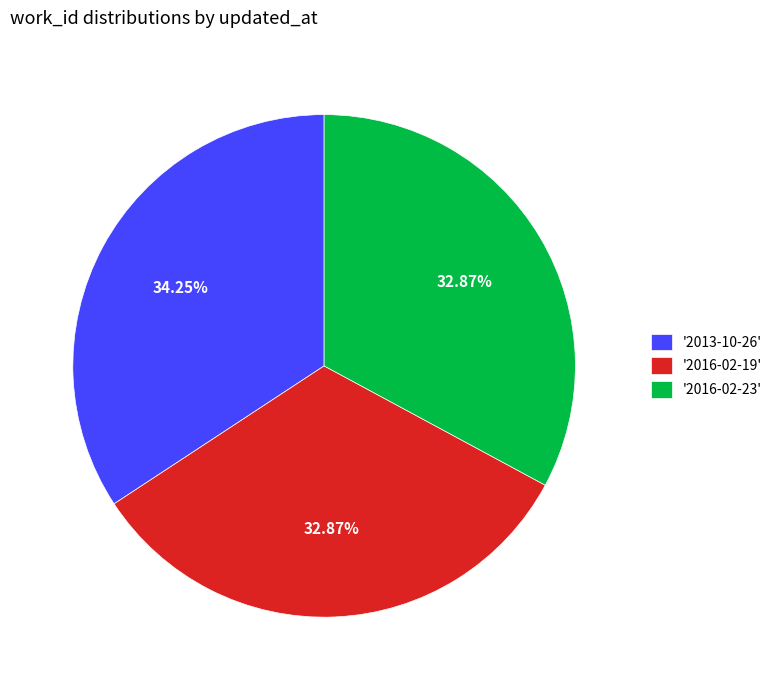

Do '2013-10-26' and '2016-02-19' together represent more than half of the pie?

Yes